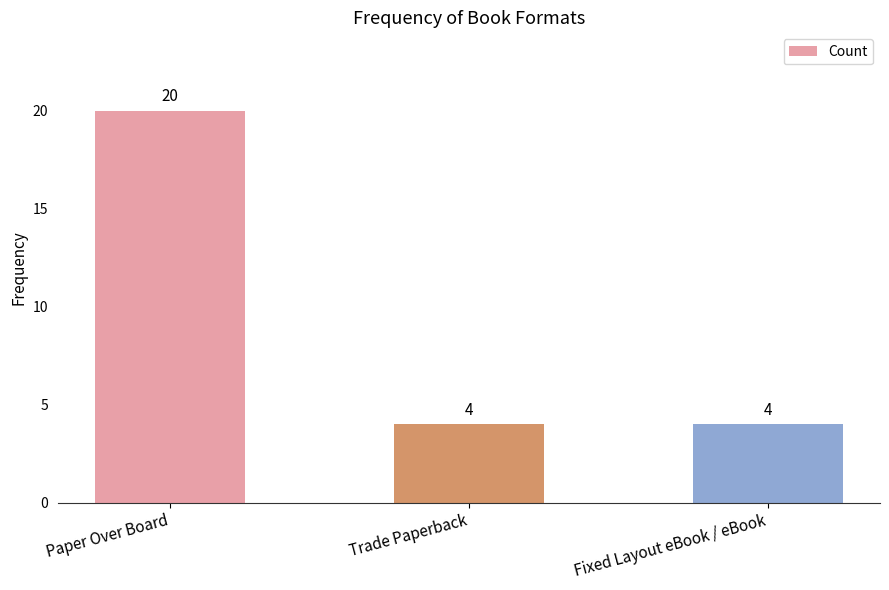

Does the chart contain any negative values?

No